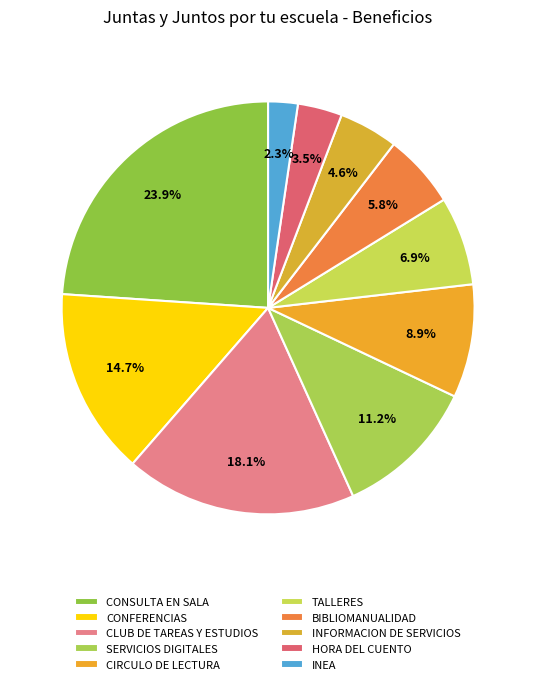

True or false: CIRCULO DE LECTURA accounts for 16% of the total.

False